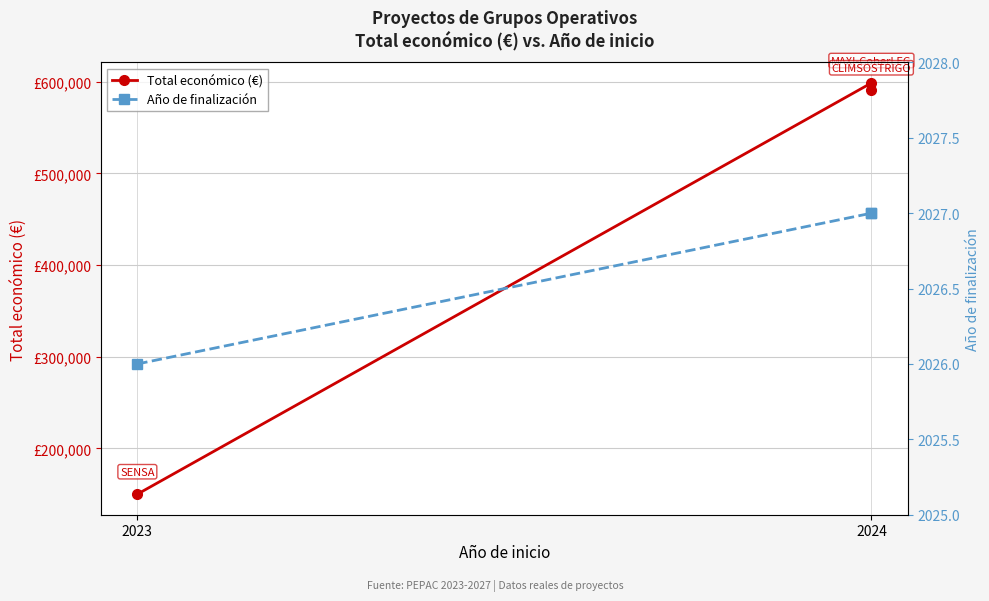

The value of Año de finalización at 2024 is 2027. True or false?

True